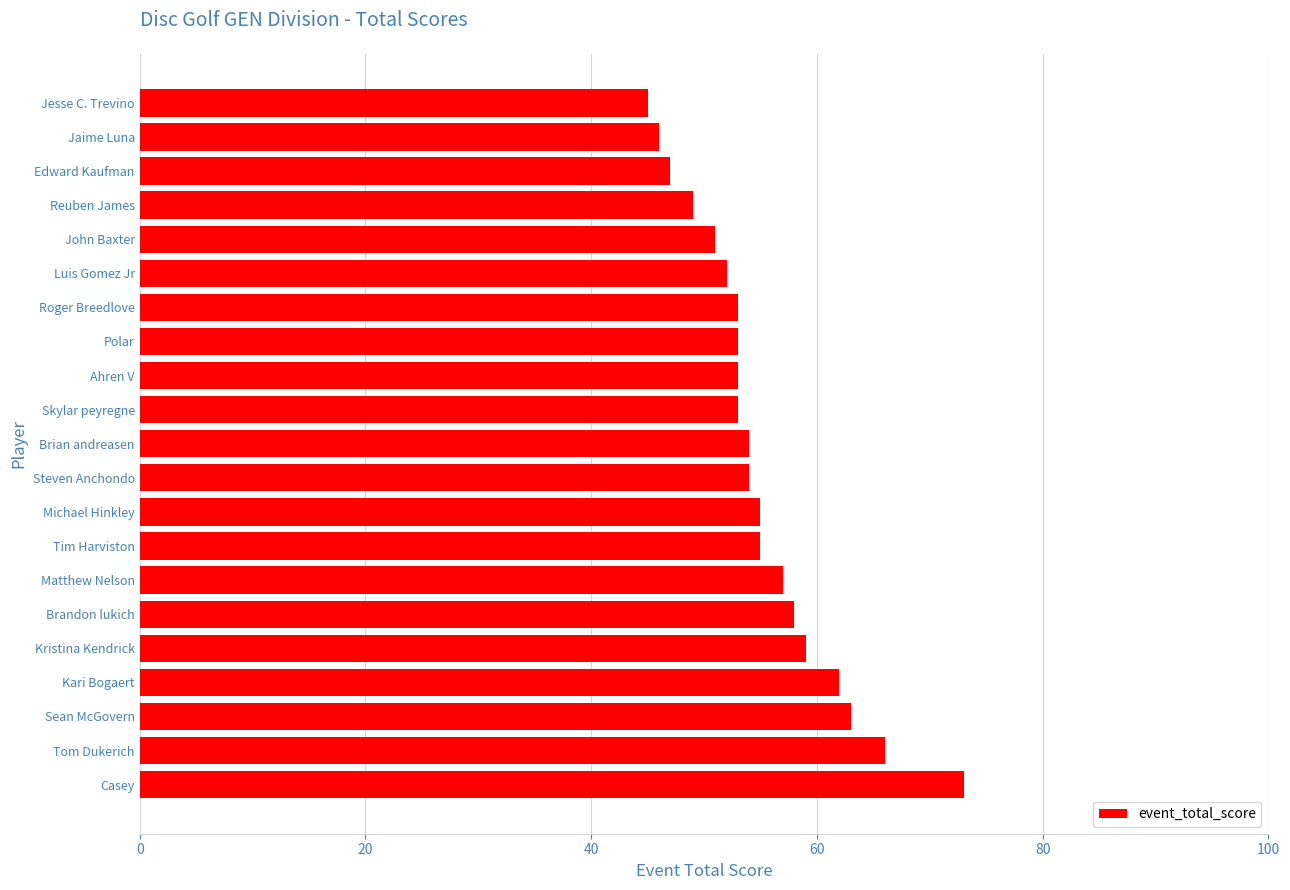

What is the difference between the values at Tom Dukerich and Jesse C. Trevino?

21